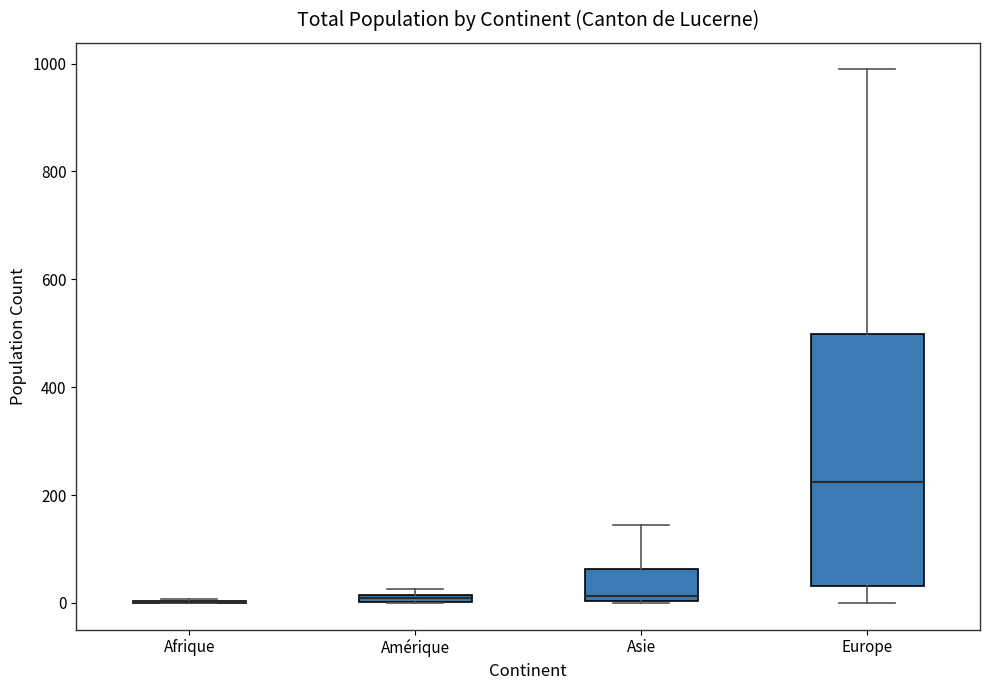

Comparing the boxes themselves (not the whiskers), which one is the tallest?

Europe